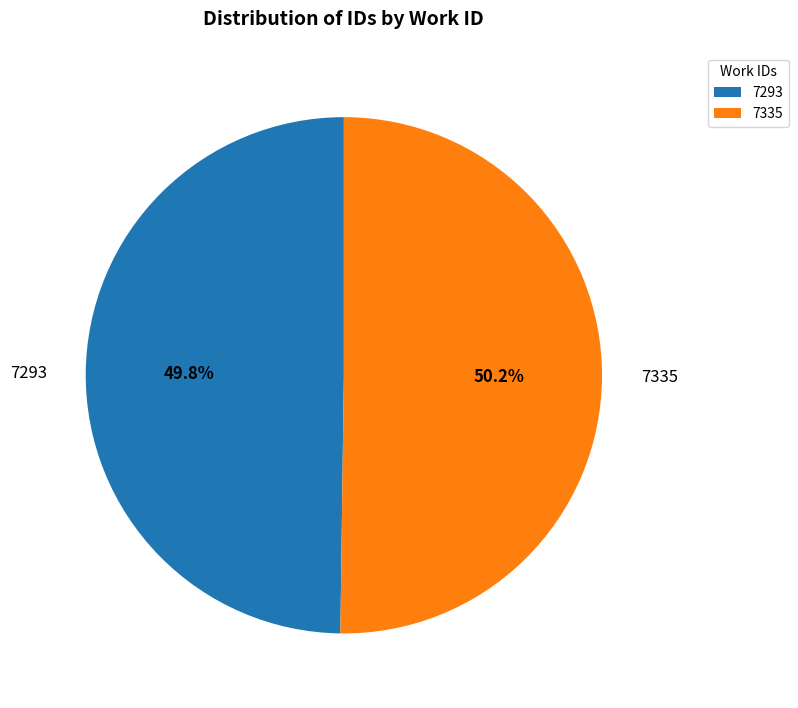

True or false: 7335 accounts for 50% of the total.

True